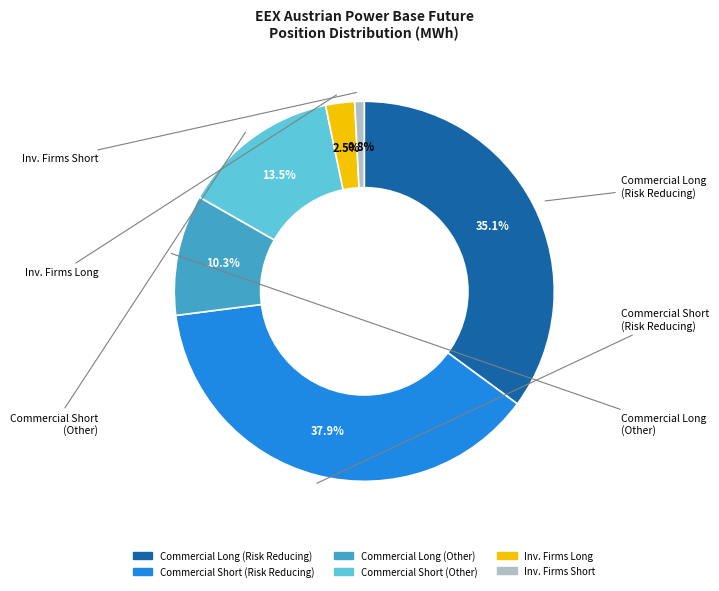

Does any single category account for the majority?

No